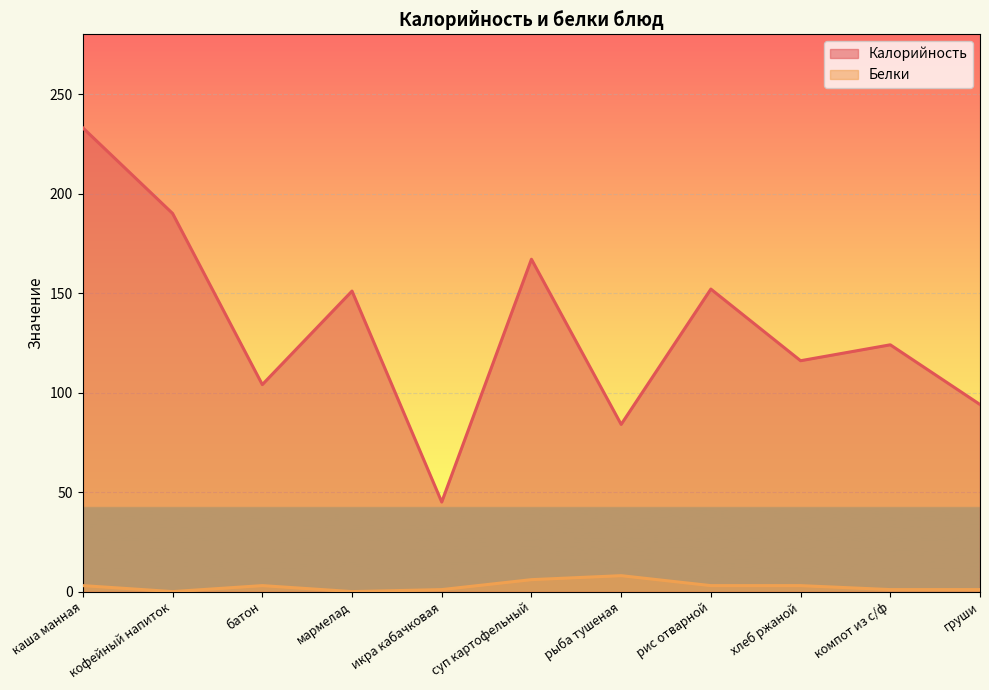

What is the spread (max minus min) of values at рыба тушеная?

76